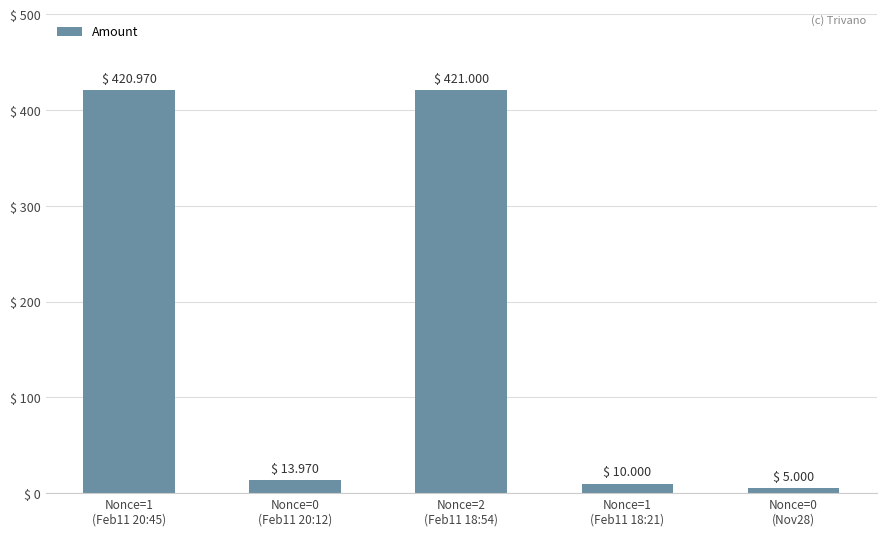

Is it true that the value at Nonce=1
(Feb11 20:45) is 421.0?

True